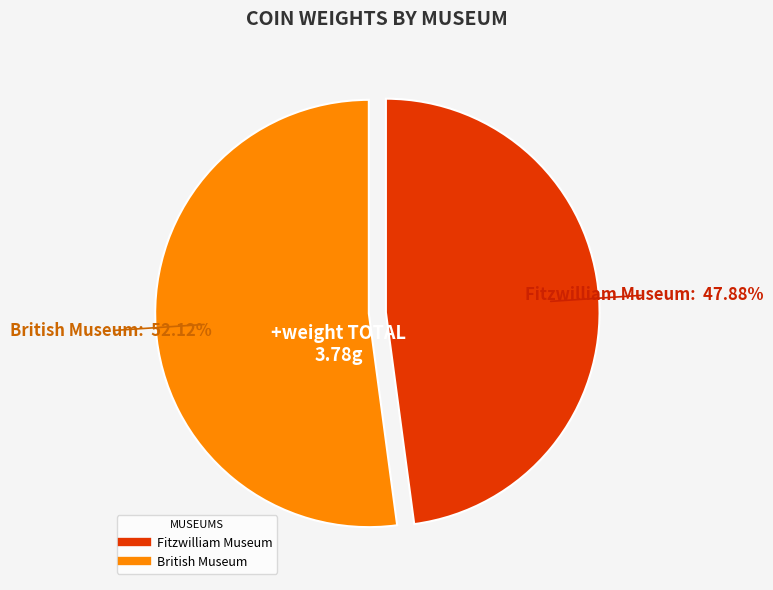

Is it true that Fitzwilliam Museum is 54% of the pie?

False